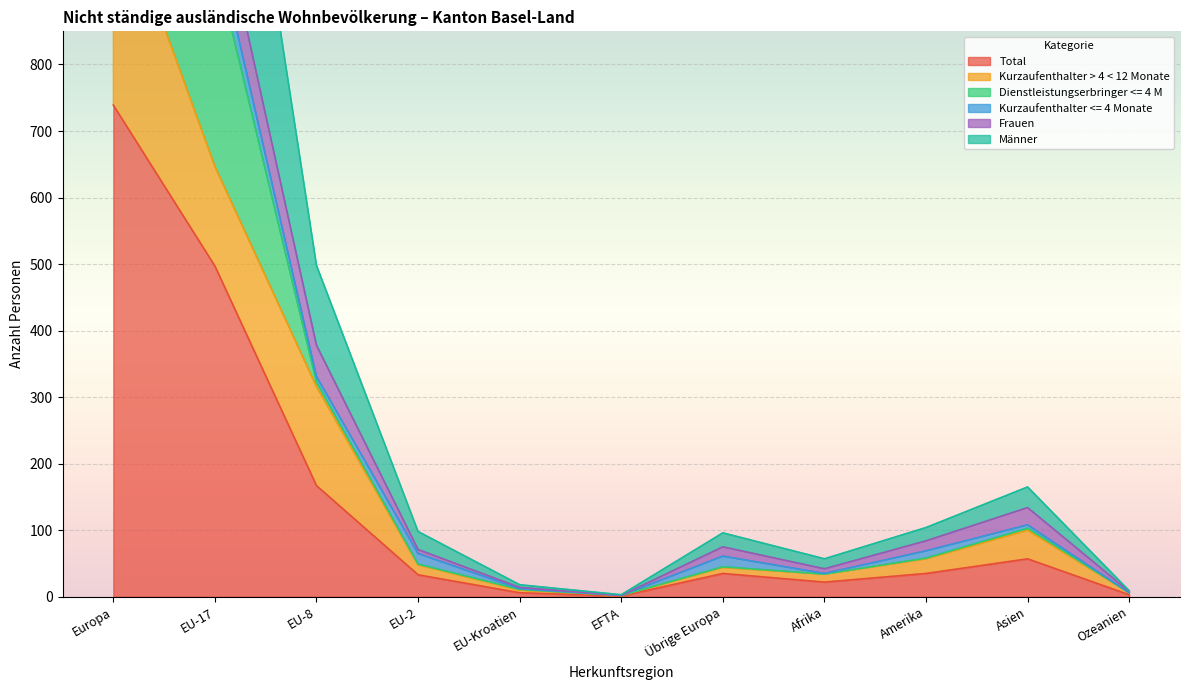

How many interior local peaks does the Frauen series have?

2